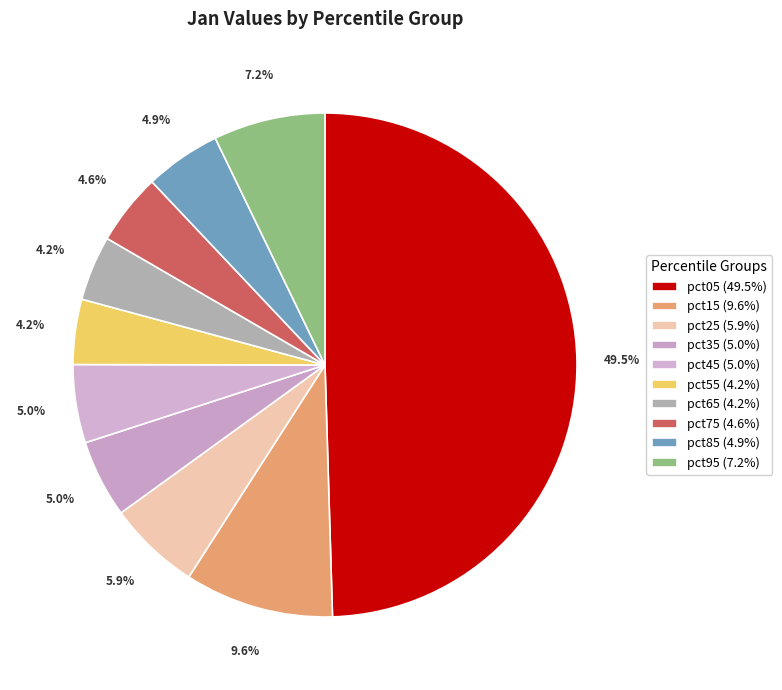

True or false: pct25 accounts for 6% of the total.

True